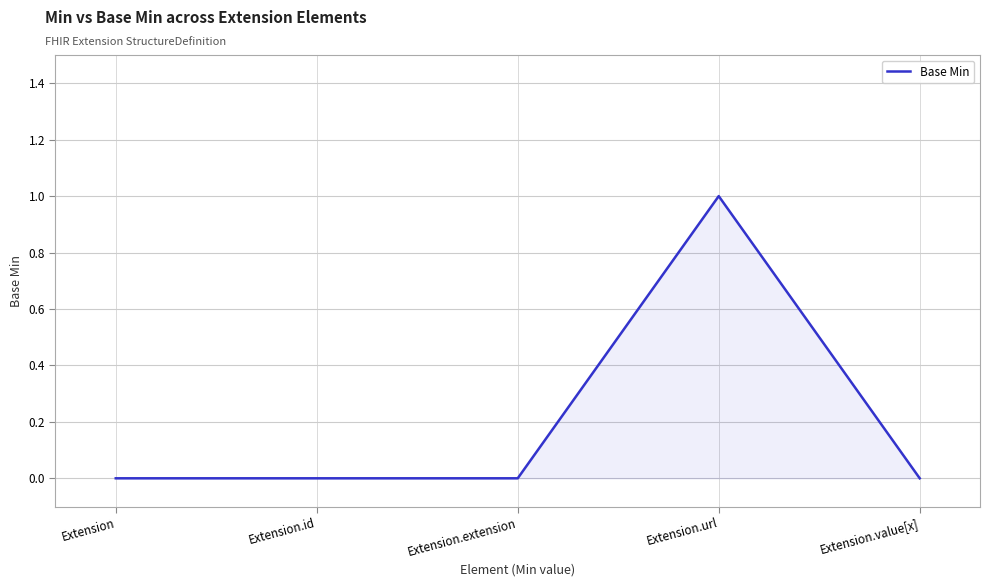

What position from the left is Extension.extension?

3